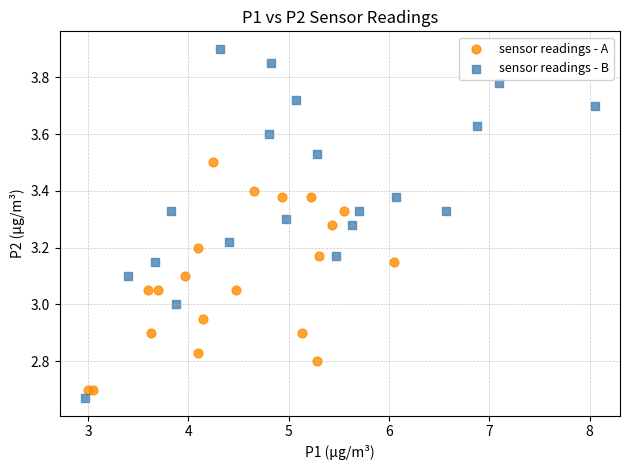

What are all the series names shown in the legend?

sensor readings - A, sensor readings - B